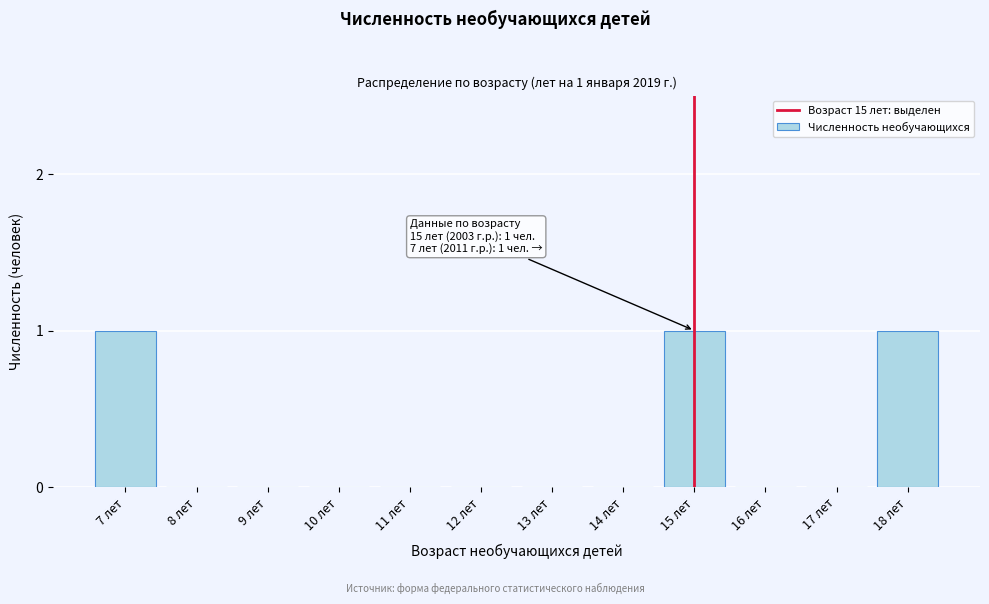

Reading left to right, list all the values displayed in this chart.

7 лет=1	8 лет=0	9 лет=0	10 лет=0	11 лет=0	12 лет=0	13 лет=0	14 лет=0	15 лет=1	16 лет=0	17 лет=0	18 лет=1